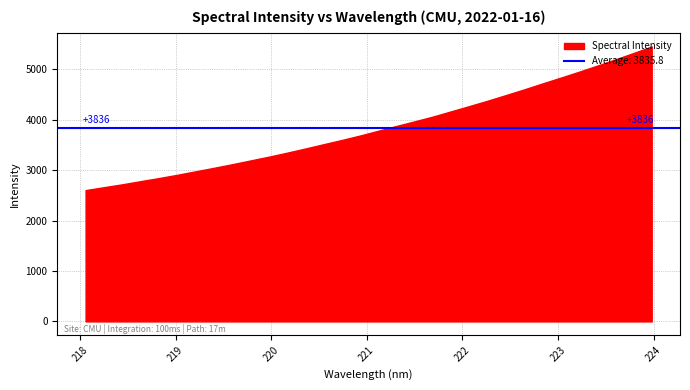

List the labels in order of value, largest first.

223.9802, 223.7895, 223.5987, 223.408, 223.2172, 223.0264, 222.8355, 222.6447, 222.4538, 222.263, 222.0721, 221.8812, 221.6902, 221.4993, 221.3083, 221.1174, 220.9264, 220.7354, 220.5444, 220.3533, 220.1623, 219.9712, 219.7801, 219.589, 219.3979, 219.2067, 219.0156, 218.8244, 218.6332, 218.442, 218.2508, 218.0596